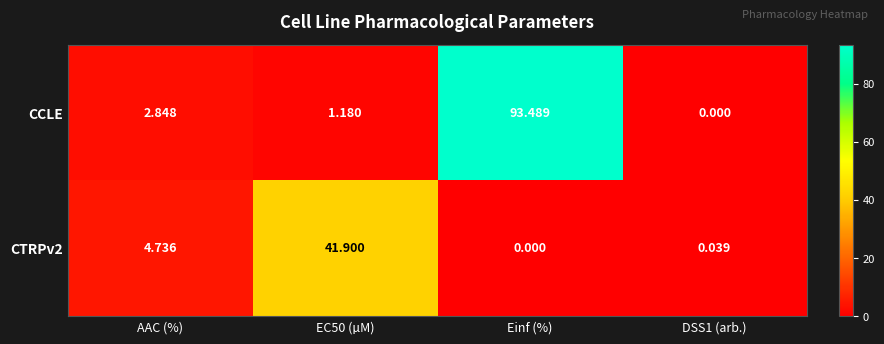

Rank the series at AAC (%) from lowest to highest value.

CCLE, CTRPv2